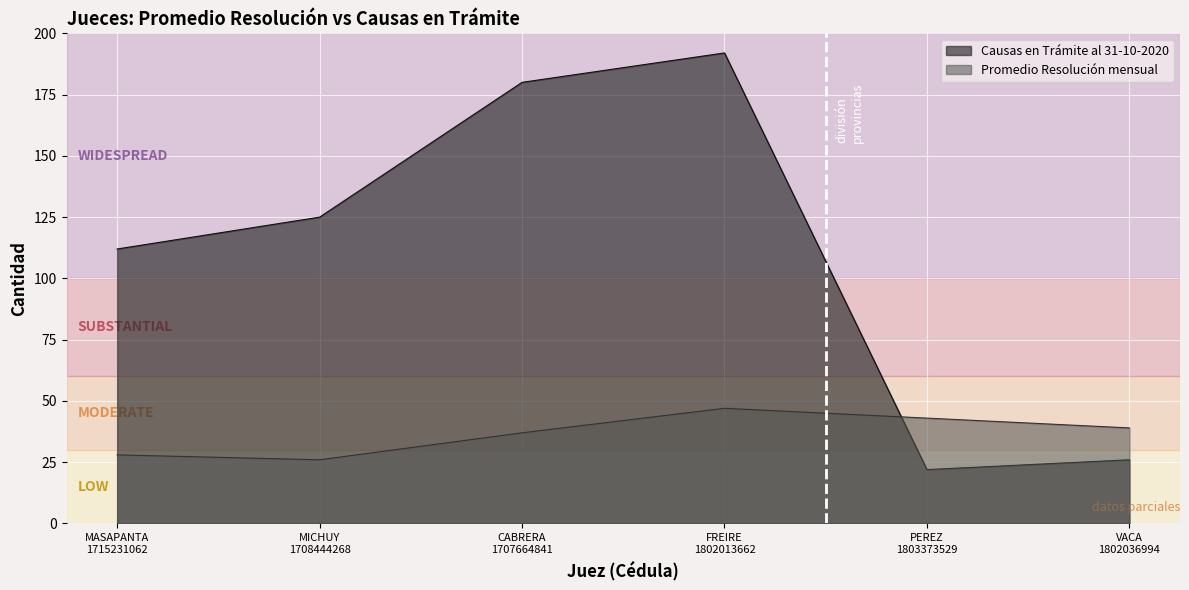

At how many categories does at least one series exceed 33?

6